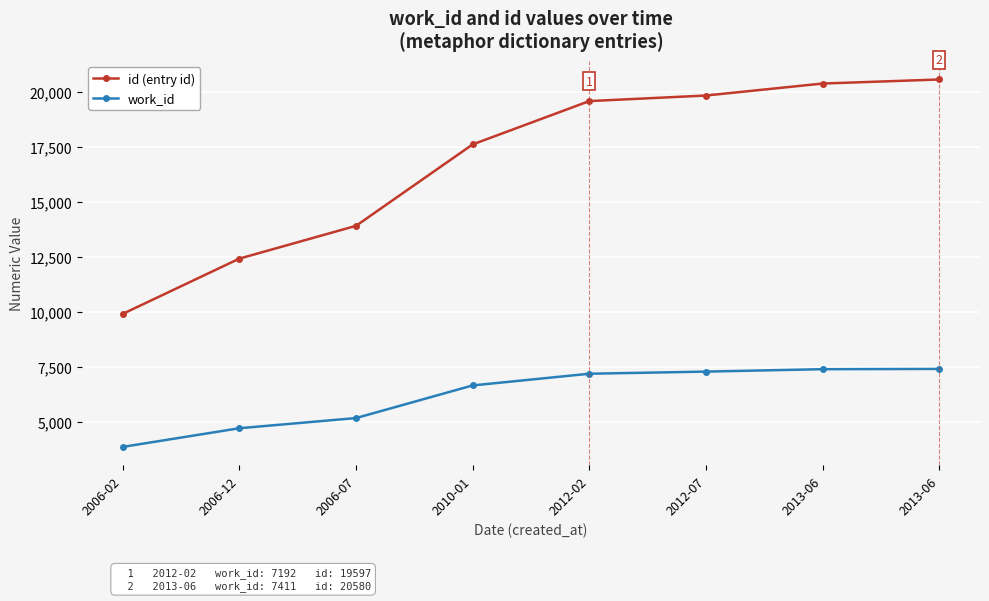

Which label corresponds to the smallest value in the chart?

2006-02